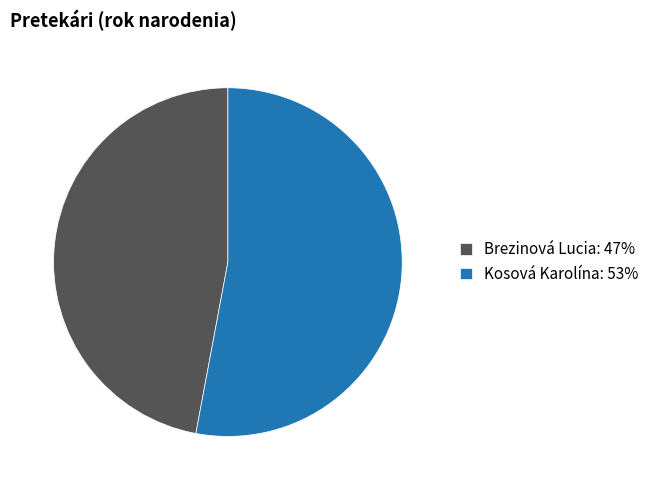

Which has a higher value, Kosová Karolína: 53% or Brezinová Lucia: 47%?

Kosová Karolína: 53%